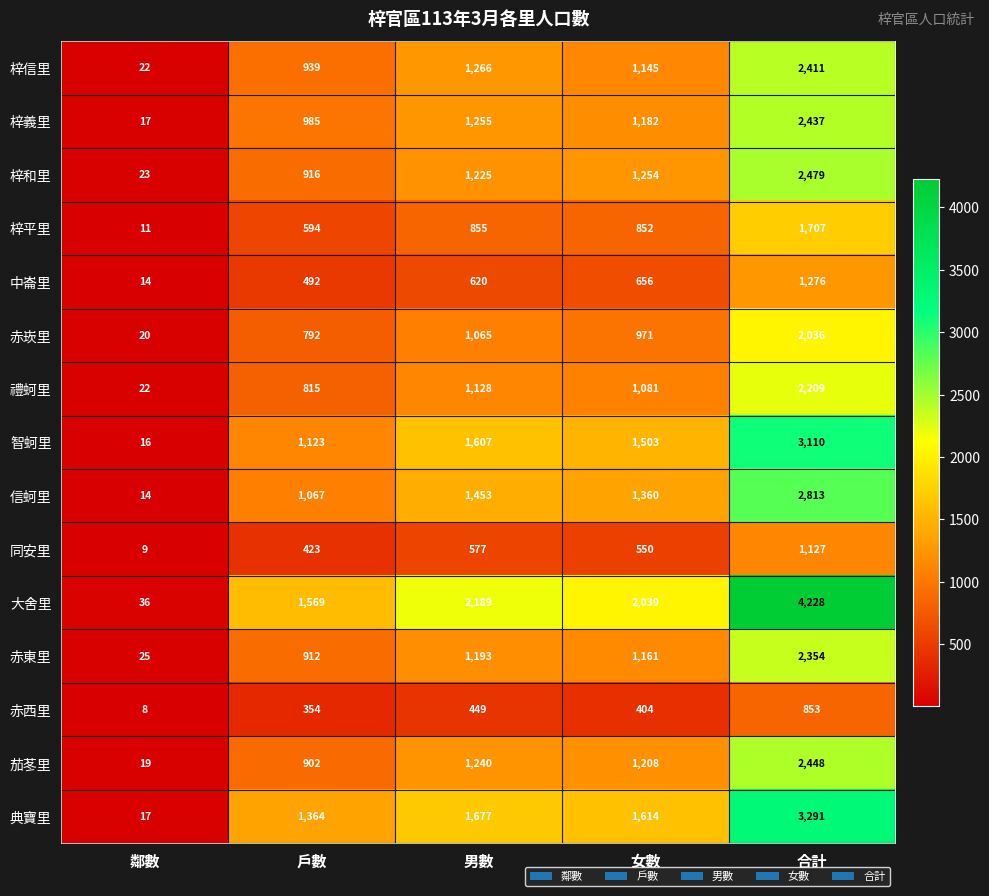

How many data points in 同安里 are less than 550?

2